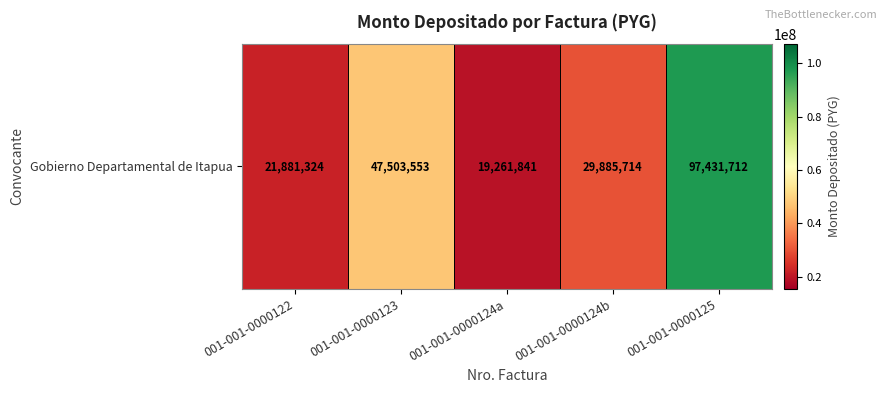

At which label does the data first exceed 29885714?

001-001-0000123